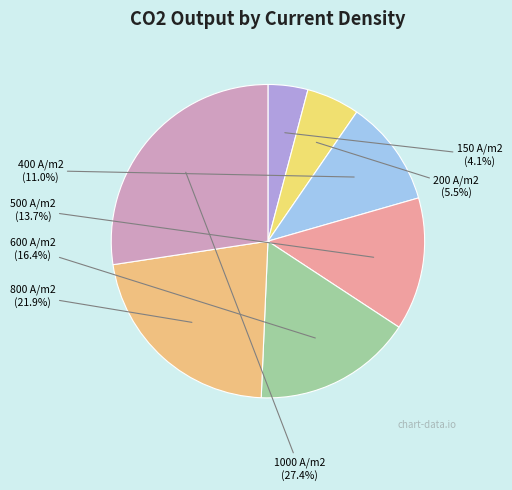

Rank the categories by value from highest to lowest.

1000 A/m2, 800 A/m2, 600 A/m2, 500 A/m2, 400 A/m2, 200 A/m2, 150 A/m2